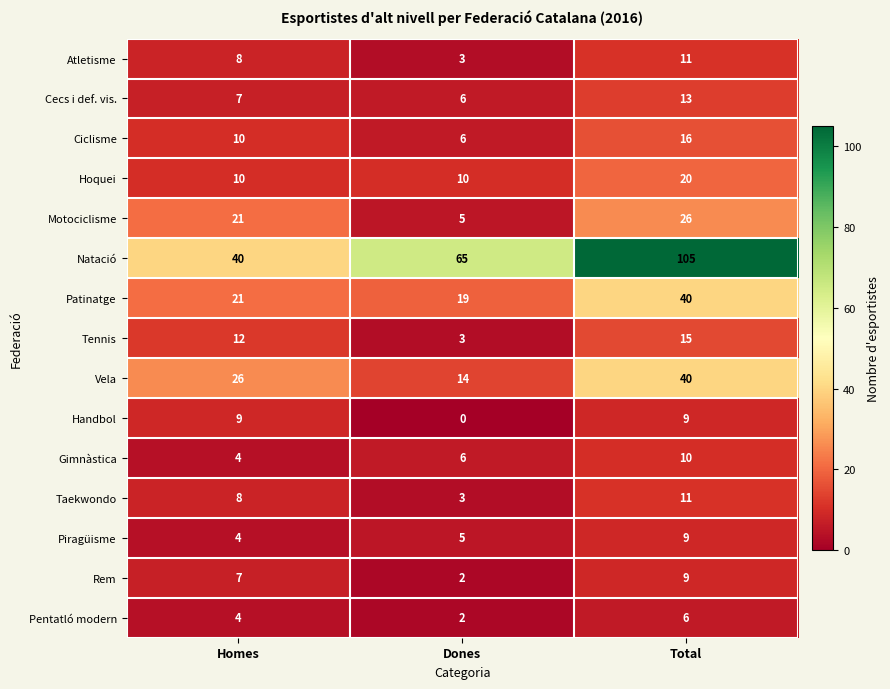

What is the sum of all Hoquei values?

40